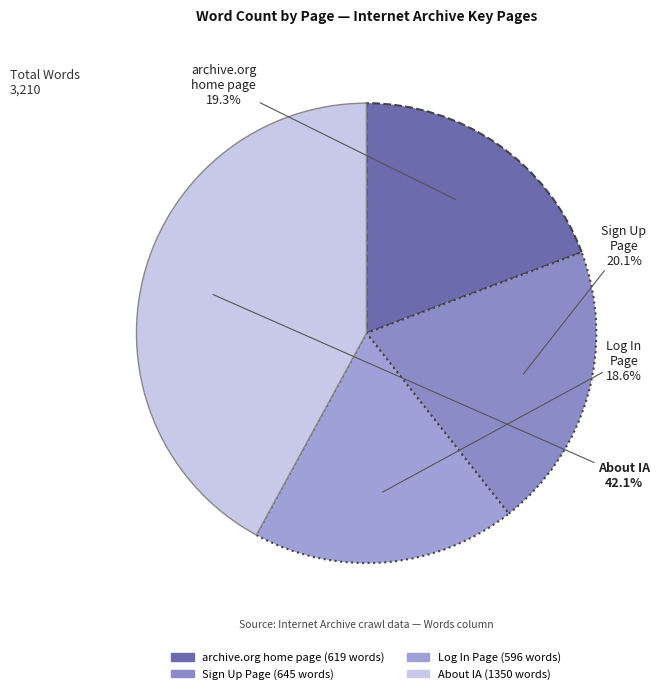

How many slices are in this pie chart?

4